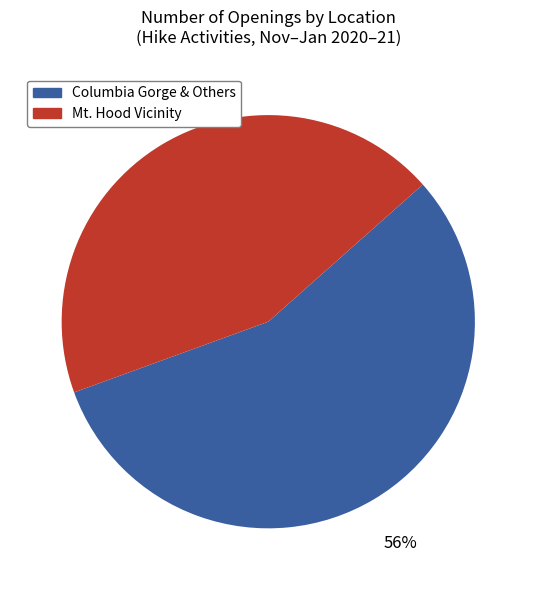

How many slices are in this pie chart?

2